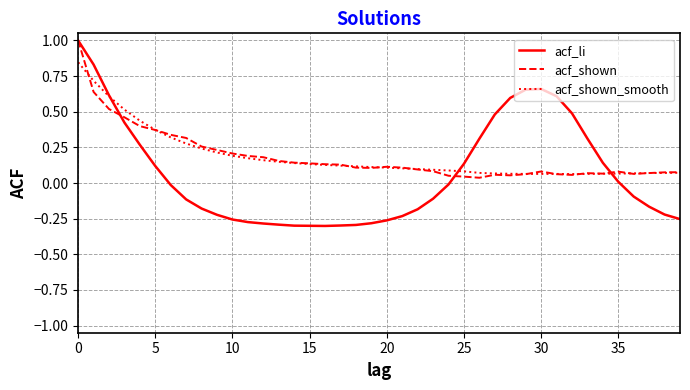

What is the maximum value for acf_li?

1.0